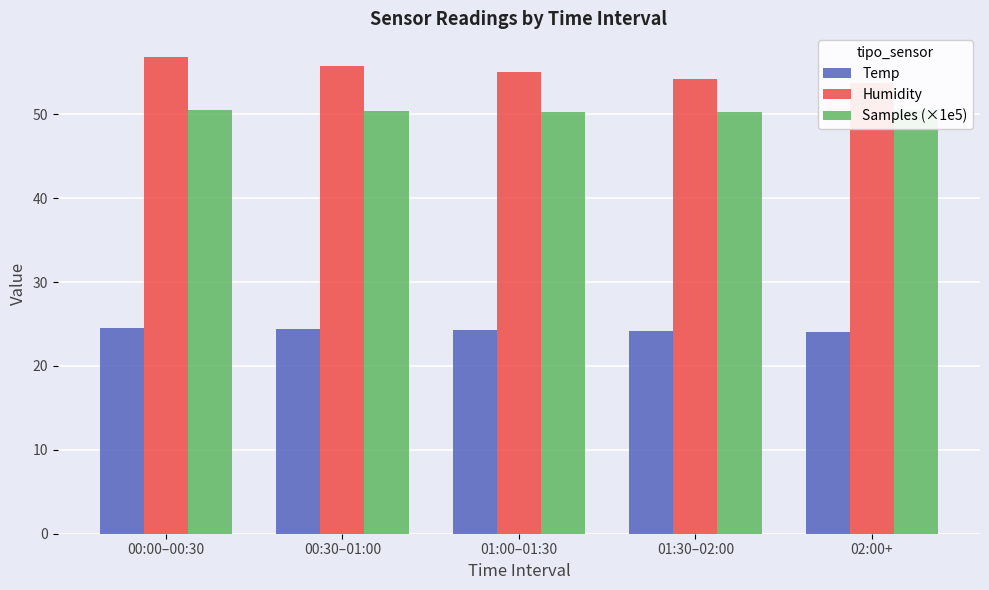

What is the label of the 2nd bar from the right?

01:30–02:00